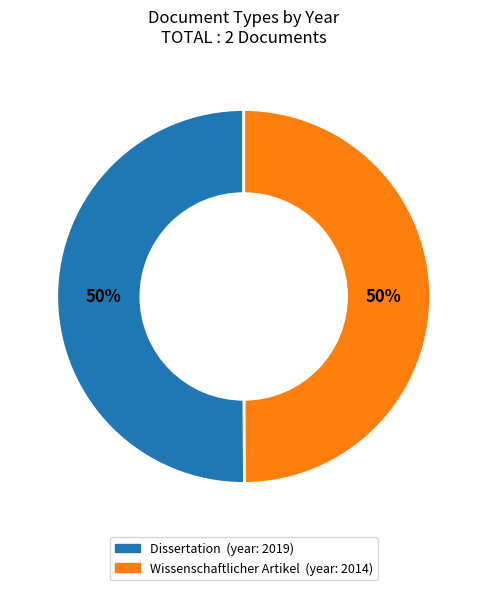

Is the sum of Wissenschaftlicher Artikel and Dissertation greater than half?

Yes